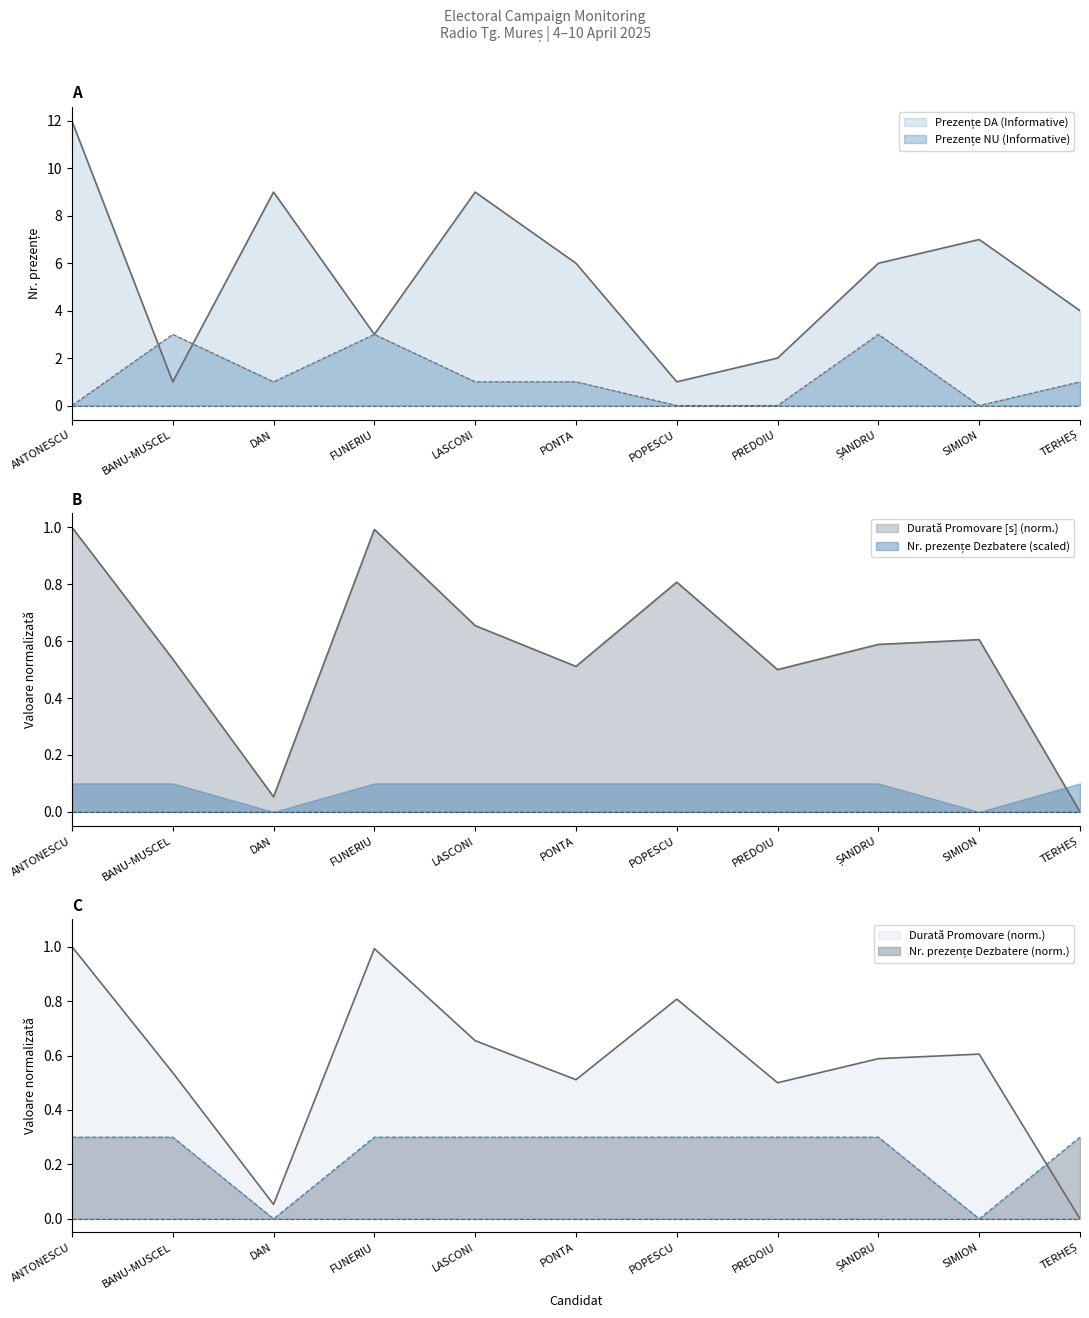

How many values in Prezențe NU (Informative) are above zero?

7